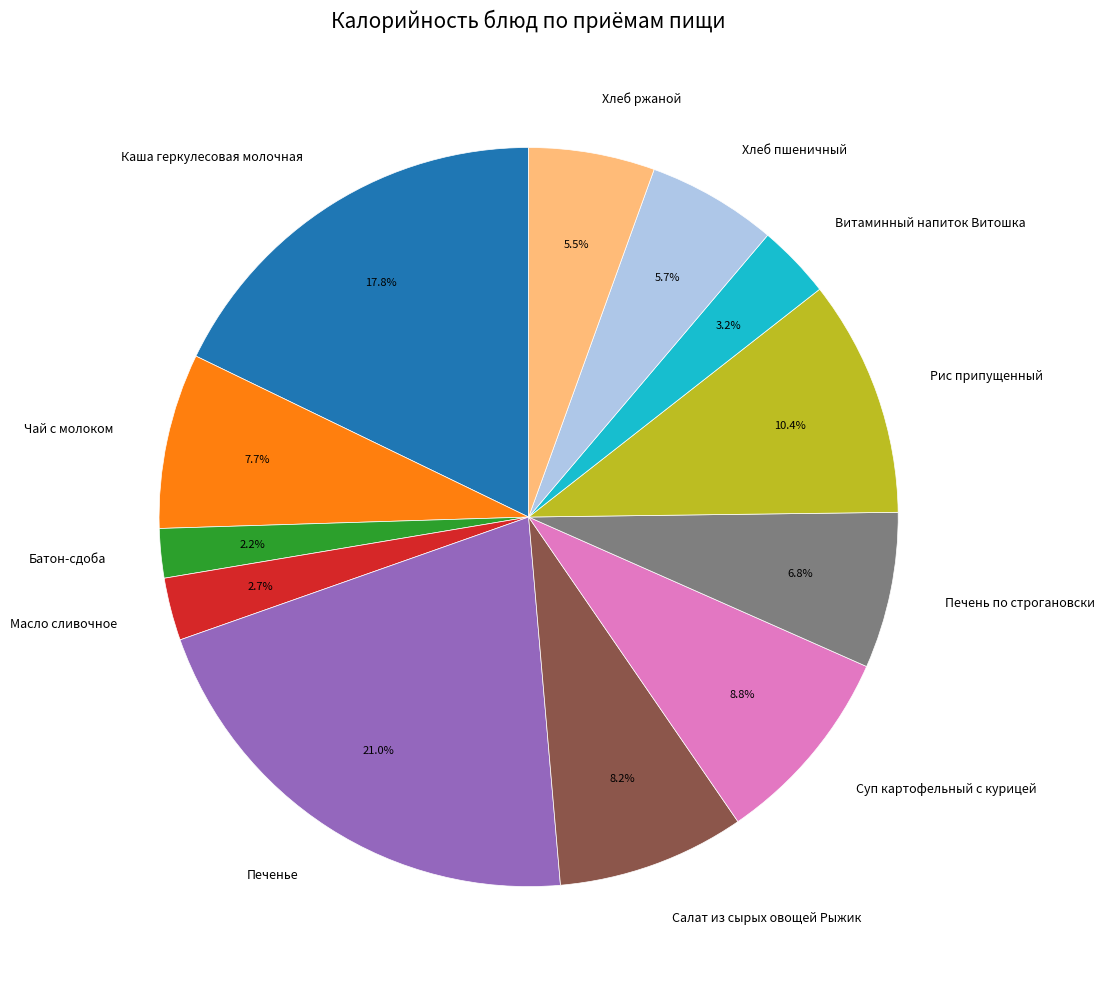

True or false: Суп картофельный с курицей accounts for 9% of the total.

True